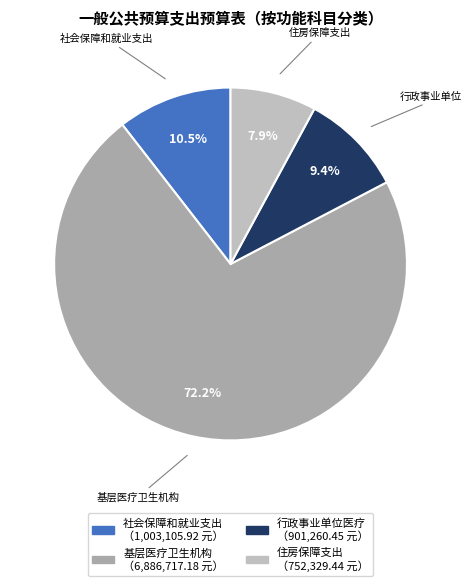

Between 行政事业单位医疗 and 基层医疗卫生机构, which is larger?

基层医疗卫生机构